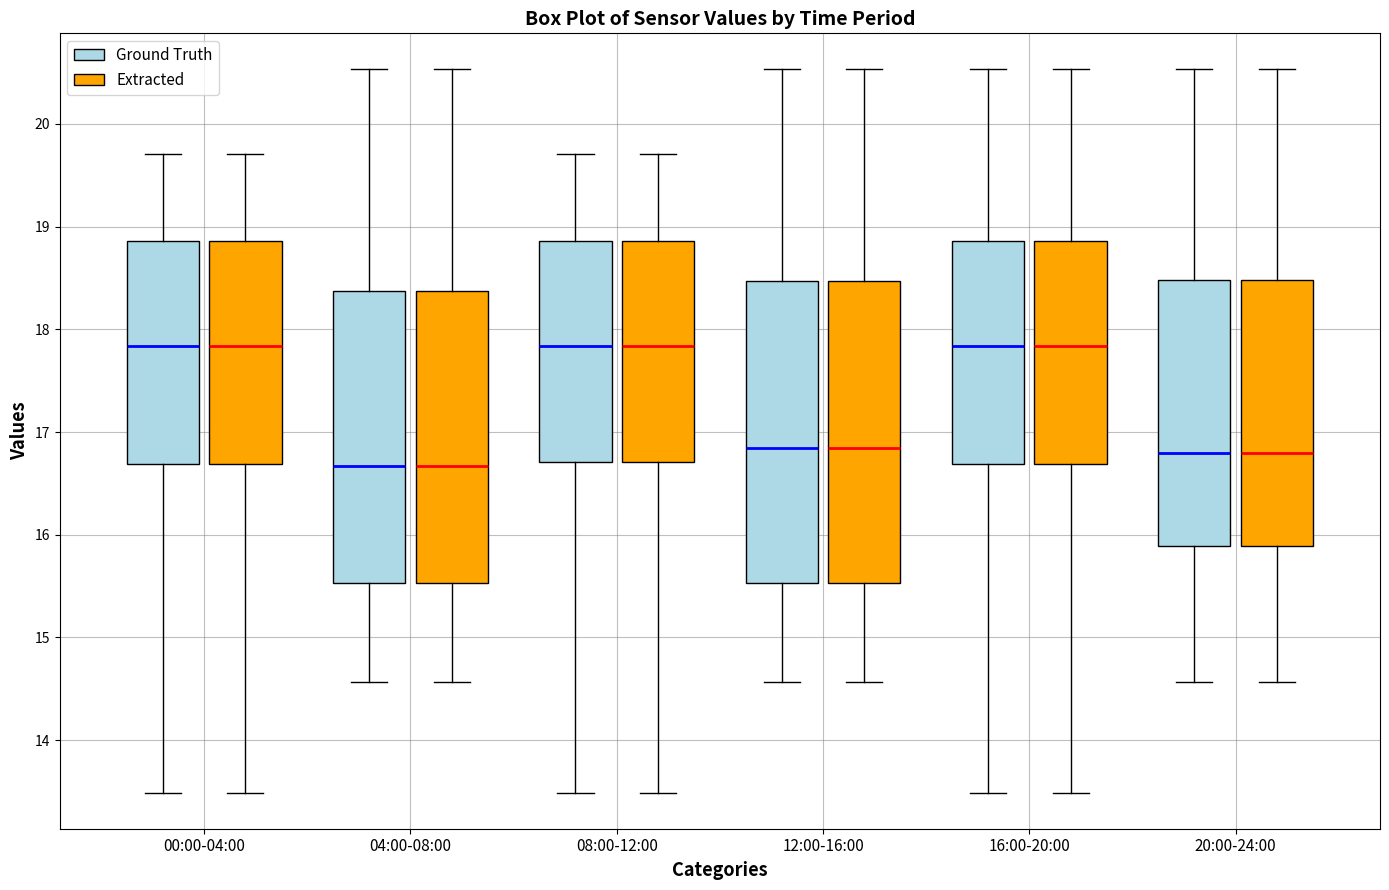

Reading left to right, read every box against the y-axis: the position of its median line, the range the box covers, and the ends of its whiskers. The values are not printed on the chart, so give them approximately, as read against the axis.

00:00-04:00 (Ground Truth): median 17.8, box 16.7 to 18.9, whiskers 13.5 to 19.7
00:00-04:00 (Extracted): median 17.8, box 16.7 to 18.9, whiskers 13.5 to 19.7
04:00-08:00 (Ground Truth): median 16.7, box 15.5 to 18.4, whiskers 14.6 to 20.5
04:00-08:00 (Extracted): median 16.7, box 15.5 to 18.4, whiskers 14.6 to 20.5
08:00-12:00 (Ground Truth): median 17.8, box 16.7 to 18.9, whiskers 13.5 to 19.7
08:00-12:00 (Extracted): median 17.8, box 16.7 to 18.9, whiskers 13.5 to 19.7
12:00-16:00 (Ground Truth): median 16.8, box 15.5 to 18.5, whiskers 14.6 to 20.5
12:00-16:00 (Extracted): median 16.8, box 15.5 to 18.5, whiskers 14.6 to 20.5
16:00-20:00 (Ground Truth): median 17.8, box 16.7 to 18.9, whiskers 13.5 to 20.5
16:00-20:00 (Extracted): median 17.8, box 16.7 to 18.9, whiskers 13.5 to 20.5
20:00-24:00 (Ground Truth): median 16.8, box 15.9 to 18.5, whiskers 14.6 to 20.5
20:00-24:00 (Extracted): median 16.8, box 15.9 to 18.5, whiskers 14.6 to 20.5